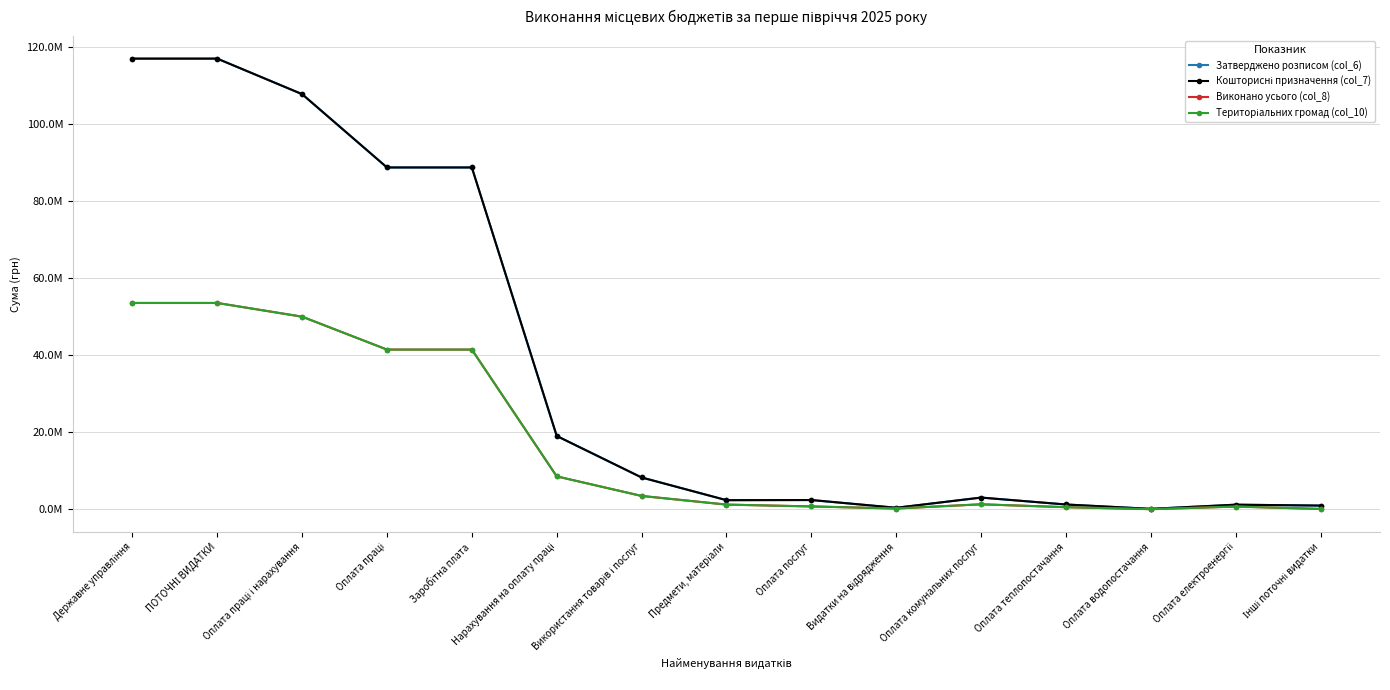

How many interior local valleys does the Затверджено розписом (col_6) series have?

3